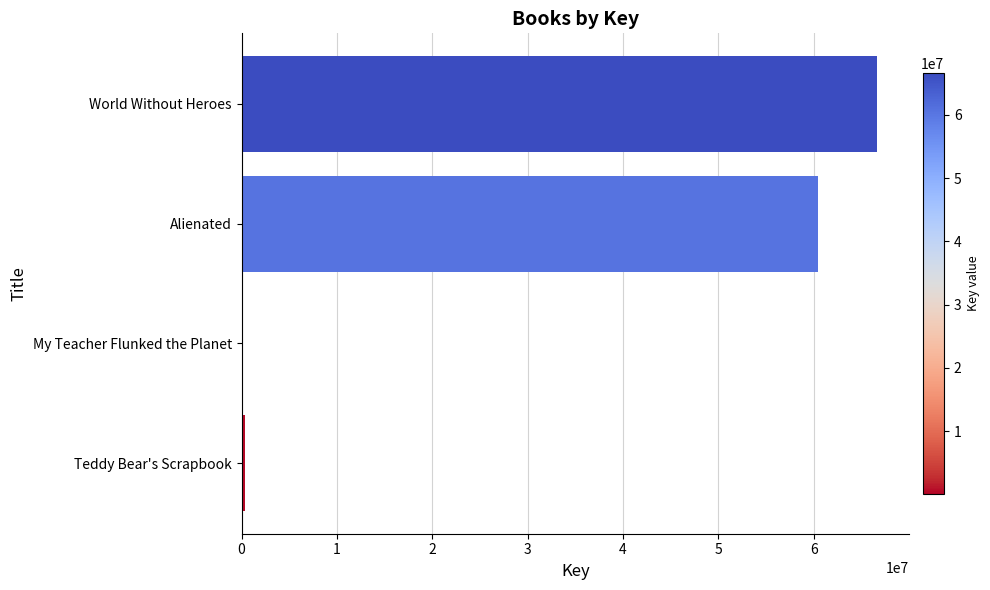

Is it true that the value at World Without Heroes is 103517114?

False